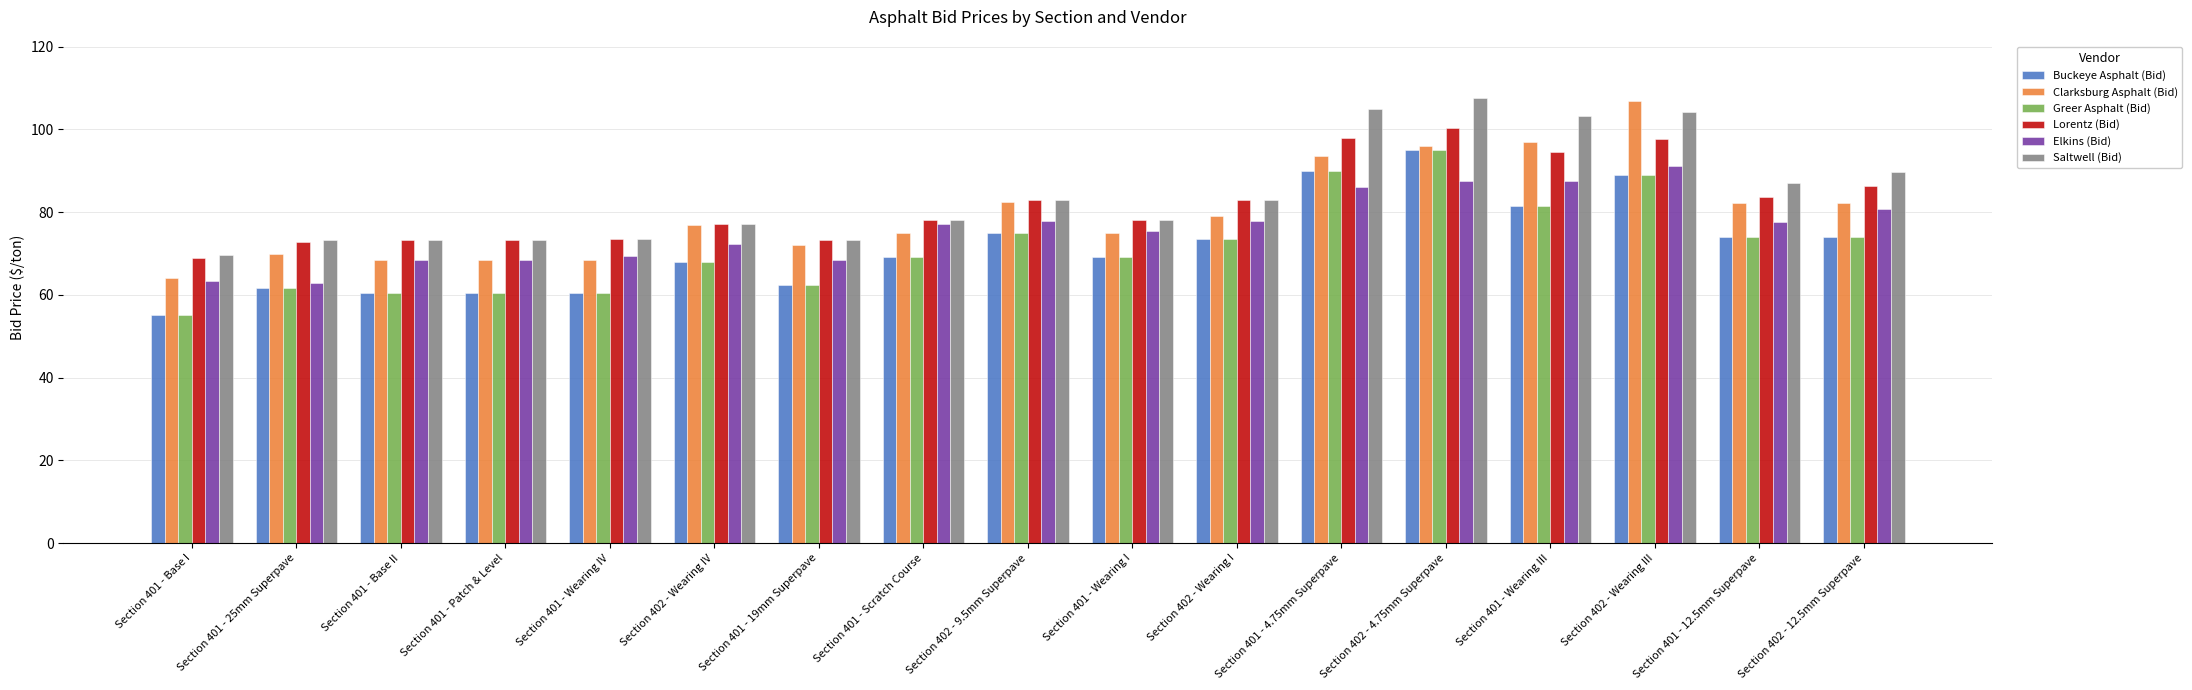

Which series changed the most between Section 401 - Scratch Course and Section 402 - Wearing III?

Clarksburg Asphalt (Bid)